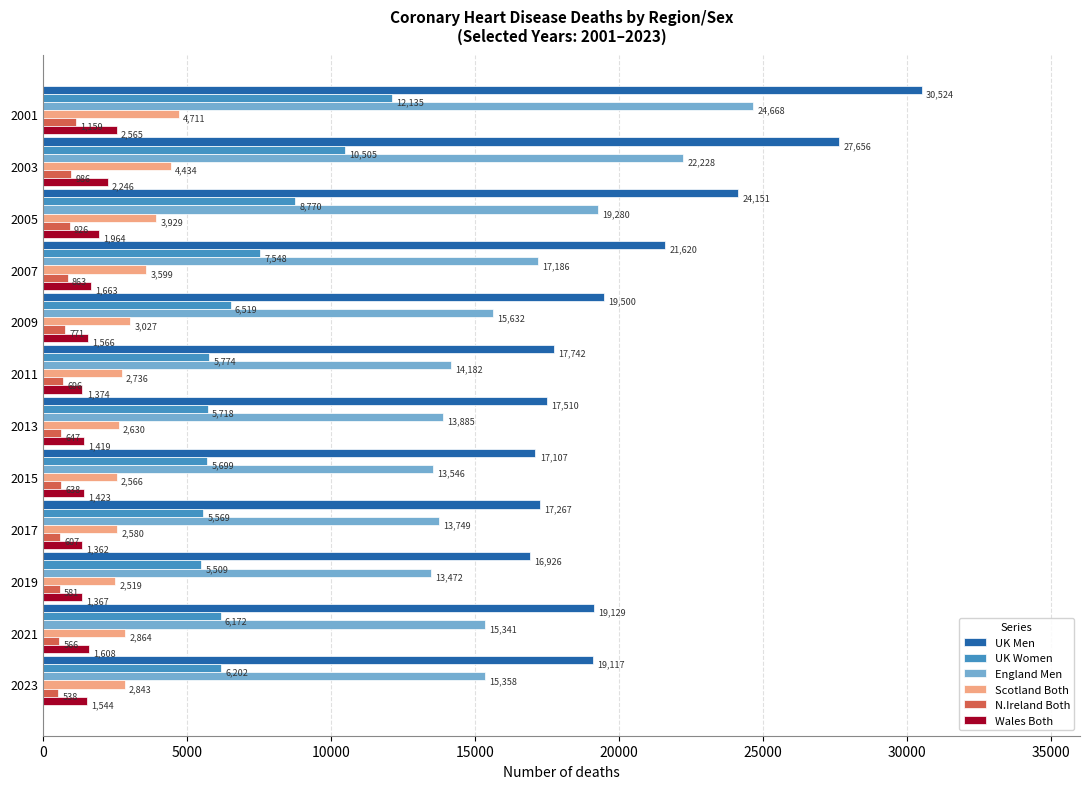

Between 2015 and 2017, which series saw the biggest shift?

England Men